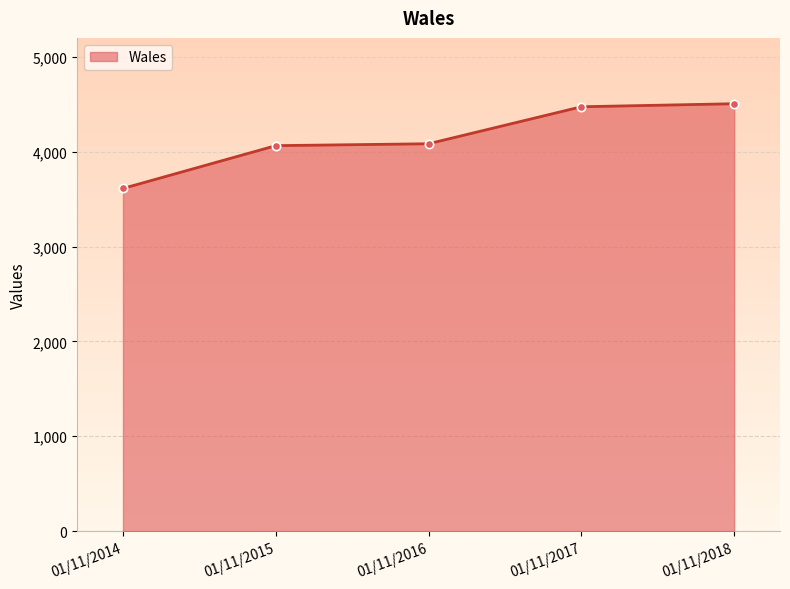

True or false: the data shows 4064 at 01/11/2015.

True